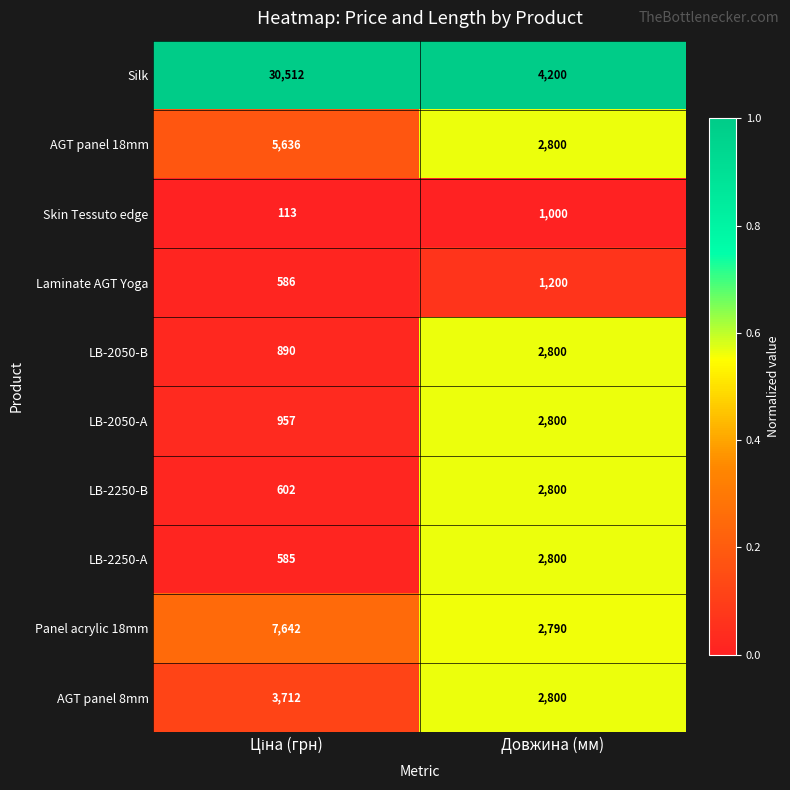

What is the spread (max minus min) of values at Довжина (мм)?

3200